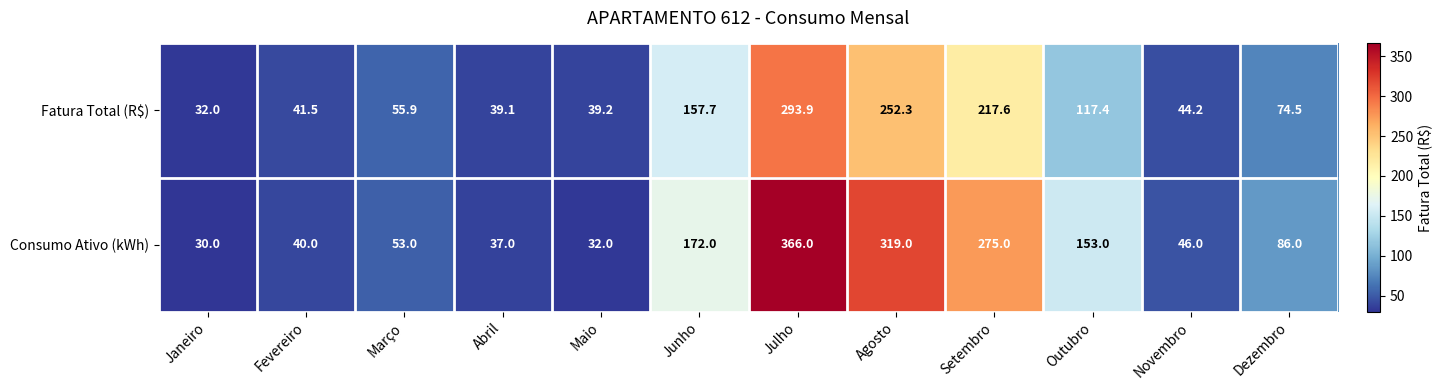

The Fatura Total (R$) series shows 39.1 at Abril. True or false?

True